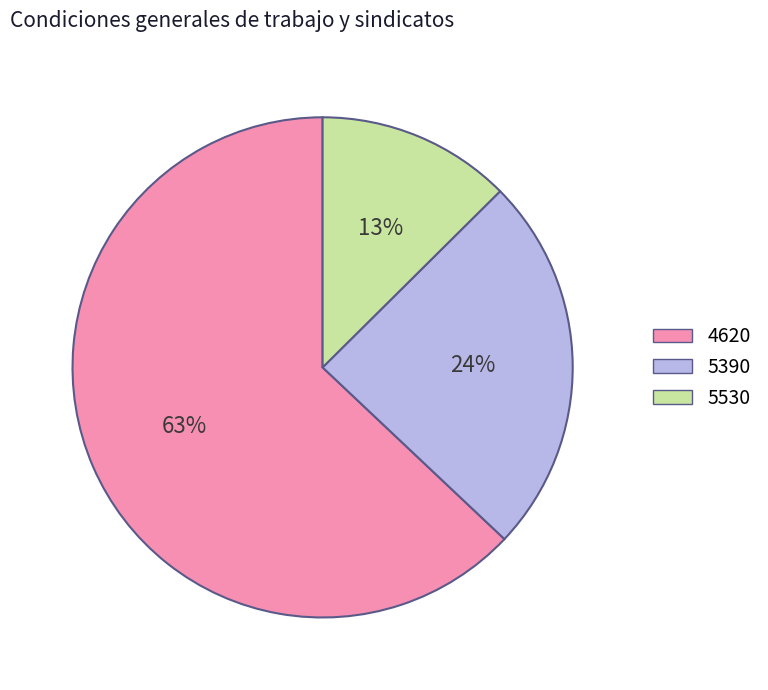

How many slices are in this pie chart?

3